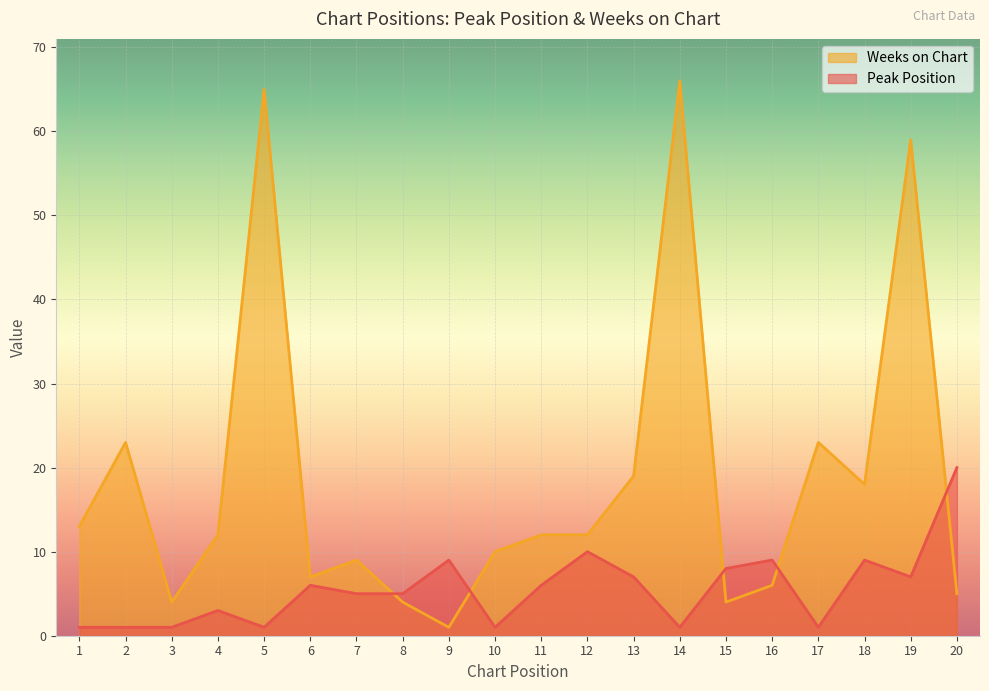

Reading left to right, transcribe all the data shown in this chart.

Peak Position: 1=1	2=1	3=1	4=3	5=1	6=6	7=5	8=5	9=9	10=1	11=6	12=10	13=7	14=1	15=8	16=9	17=1	18=9	19=7	20=20
Weeks on Chart: 1=13	2=23	3=4	4=12	5=65	6=7	7=9	8=4	9=1	10=10	11=12	12=12	13=19	14=66	15=4	16=6	17=23	18=18	19=59	20=5